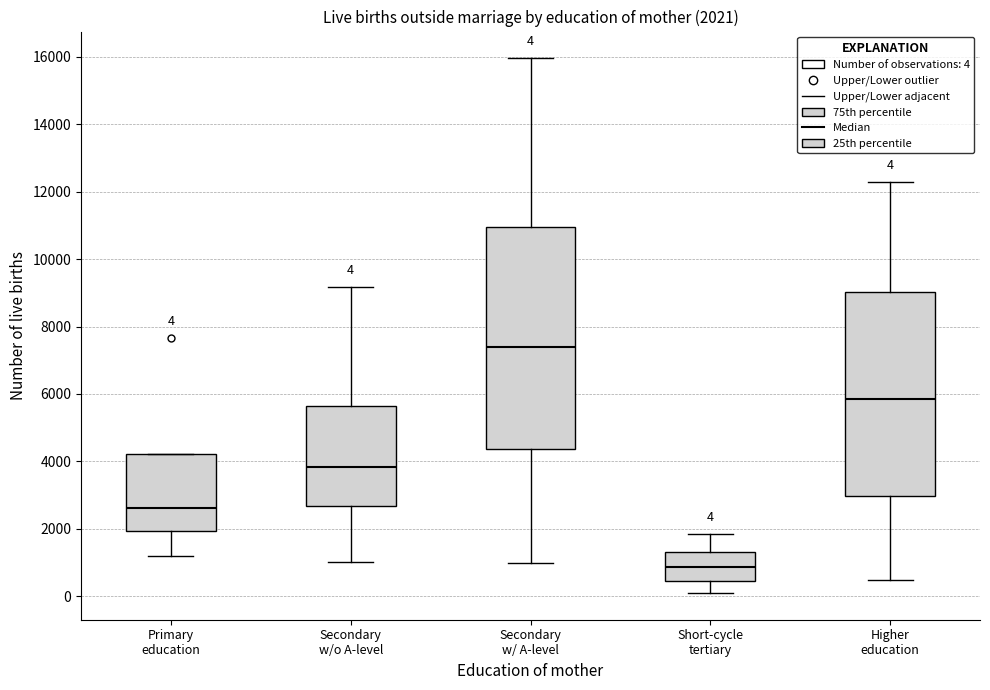

Comparing the boxes themselves (not the whiskers), which one is the tallest?

Secondary w/ A-level